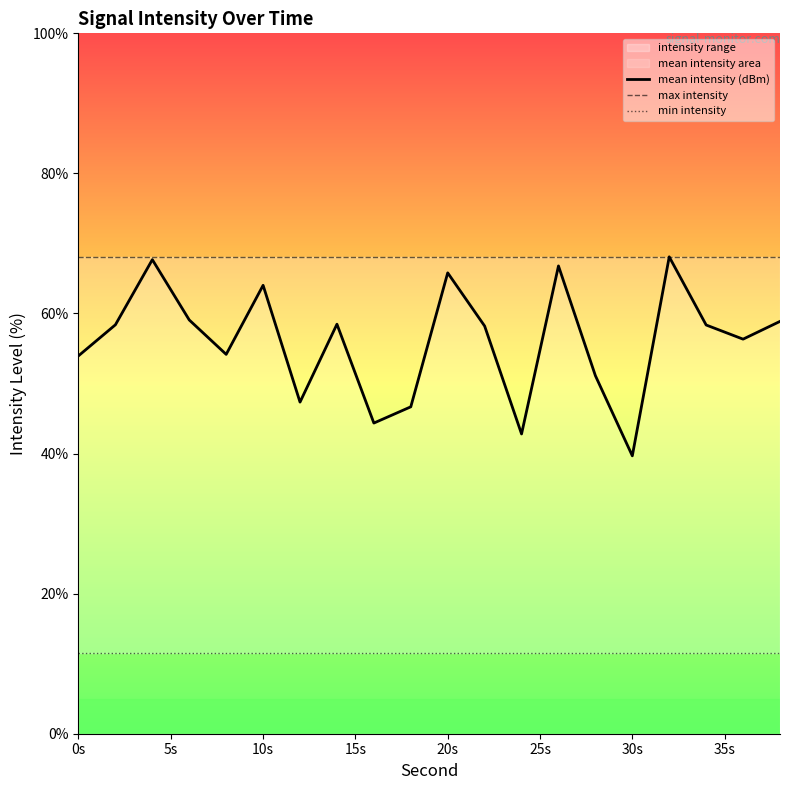

Which category has the lowest value in the mean intensity (dBm) series?

30s